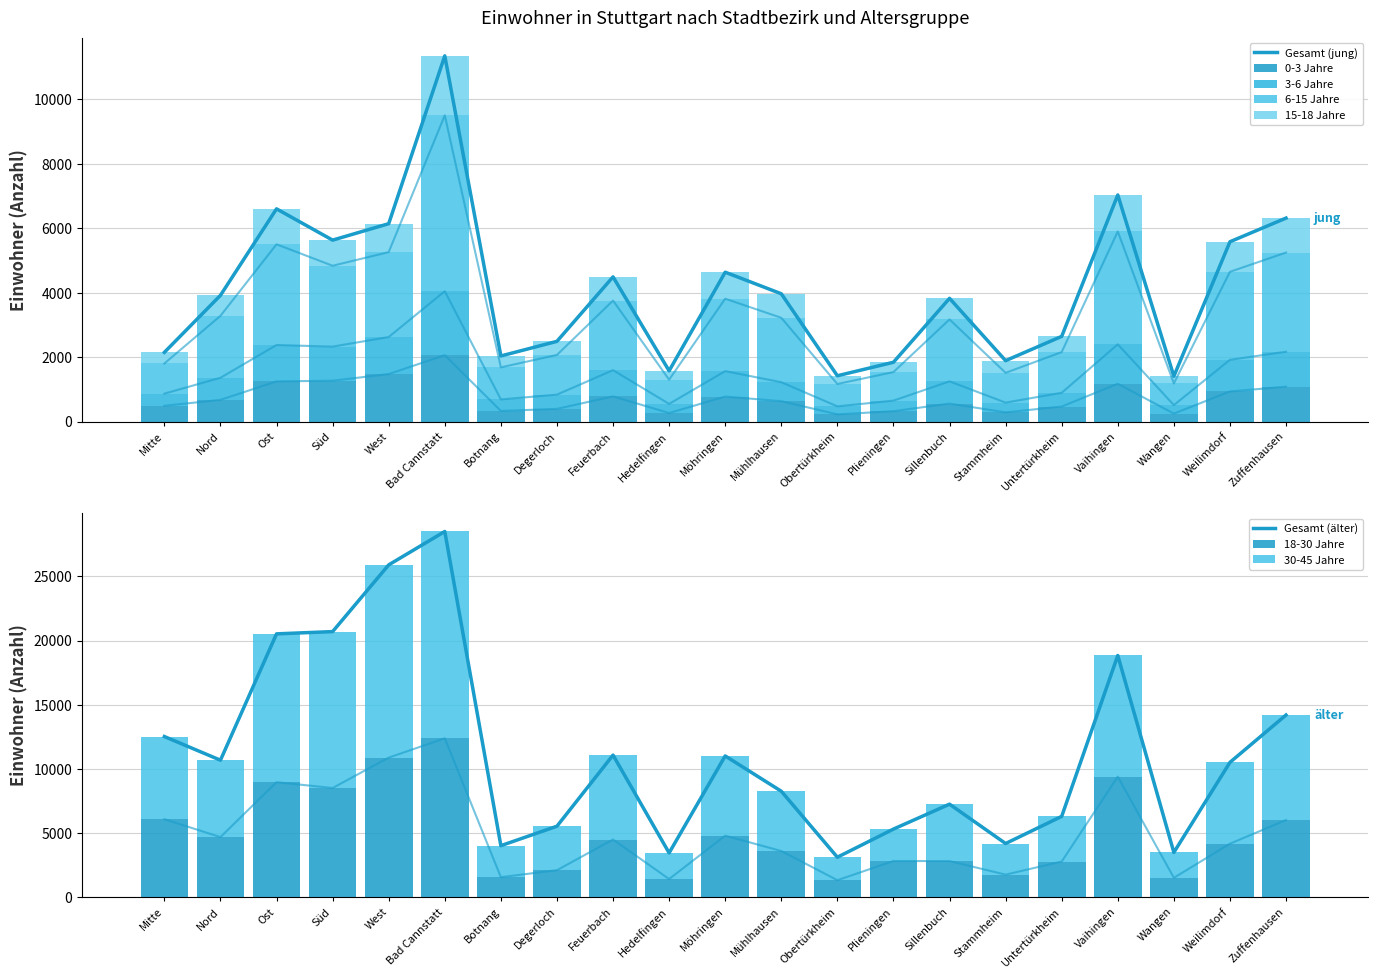

Are the bars horizontal?

No